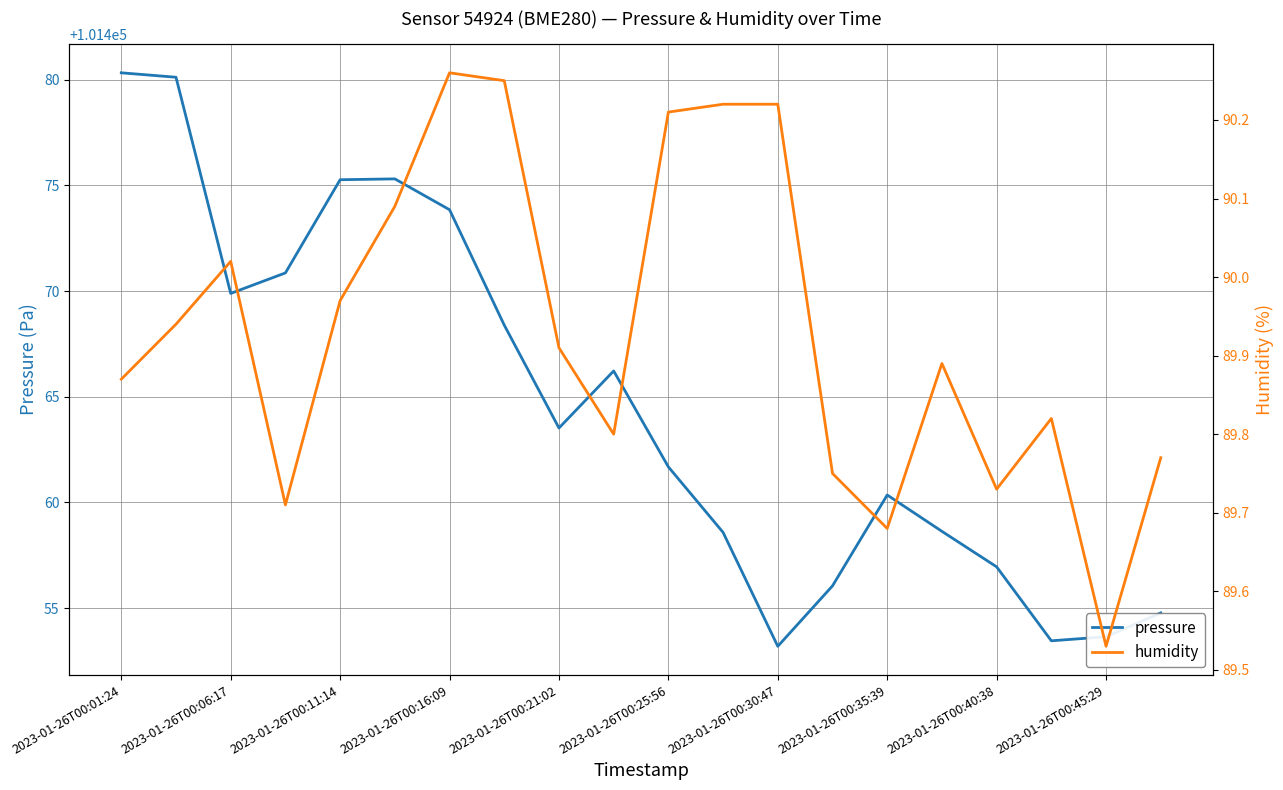

True or false: pressure and humidity cross at least once.

False